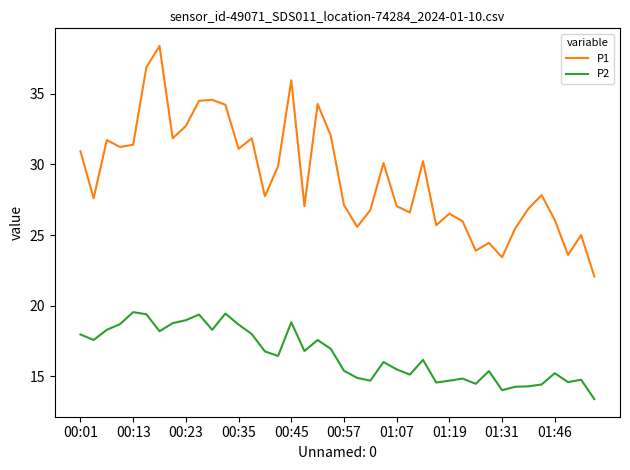

Which series has the largest range (max minus min)?

P1